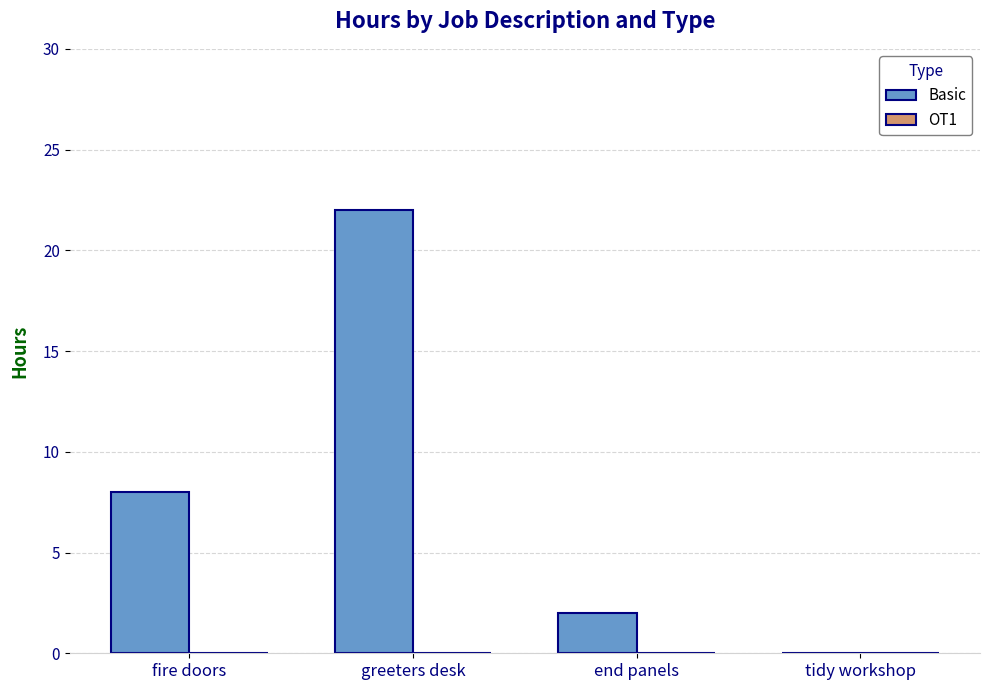

Reading left to right, extract all data points from this chart.

fire doors=8	greeters desk=22	end panels=2	tidy workshop=0